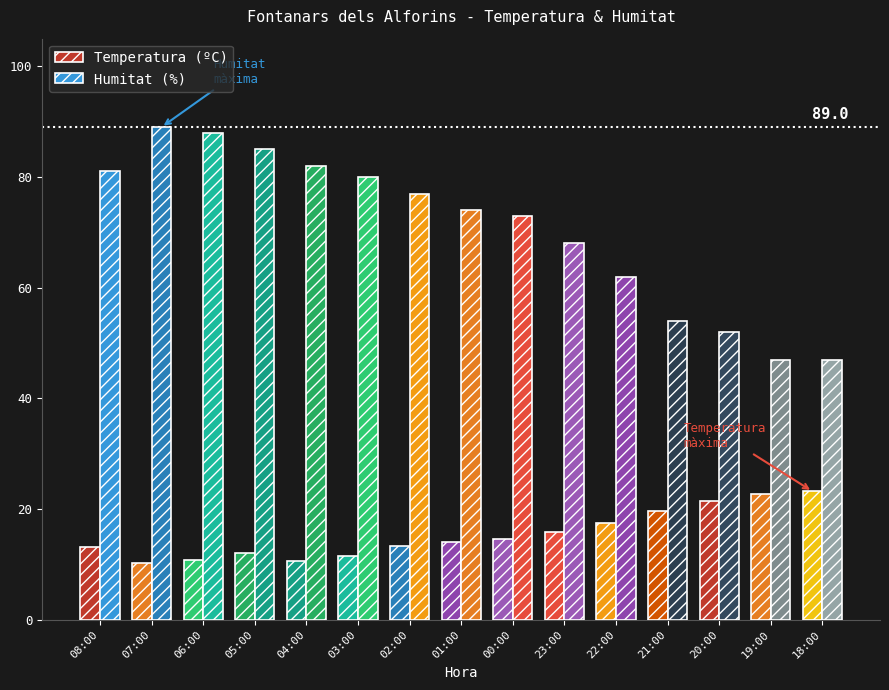

Does the chart contain stacked bars?

No